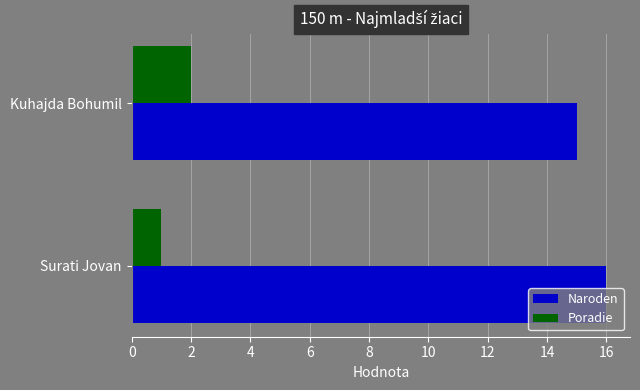

What is the sum of the Poradie values at Surati Jovan and Kuhajda Bohumil?

3